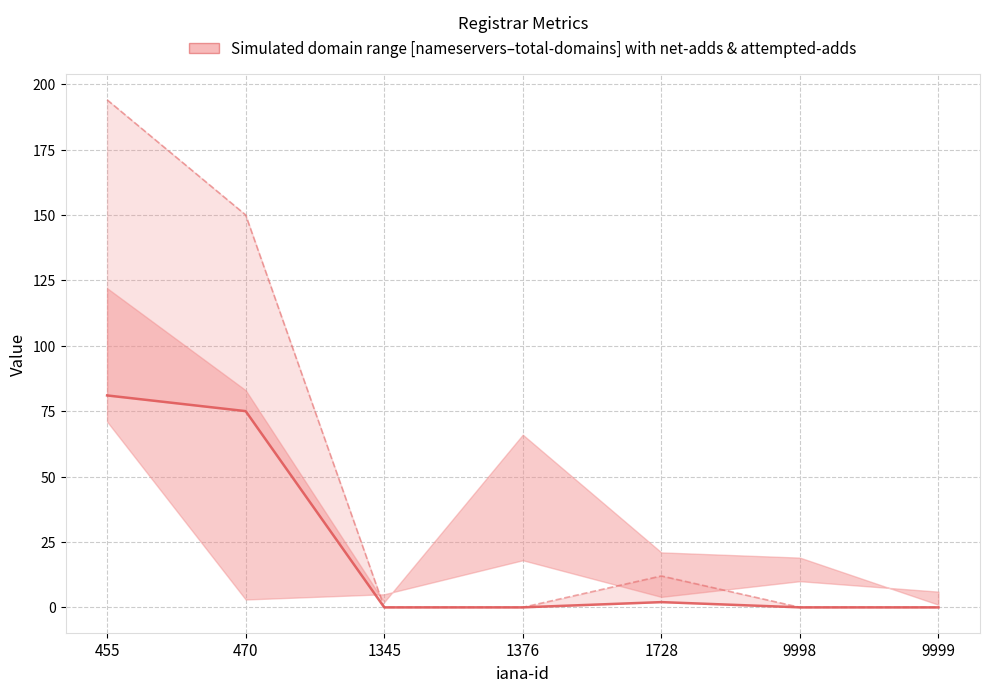

At which category is the sum across all series the highest?

455